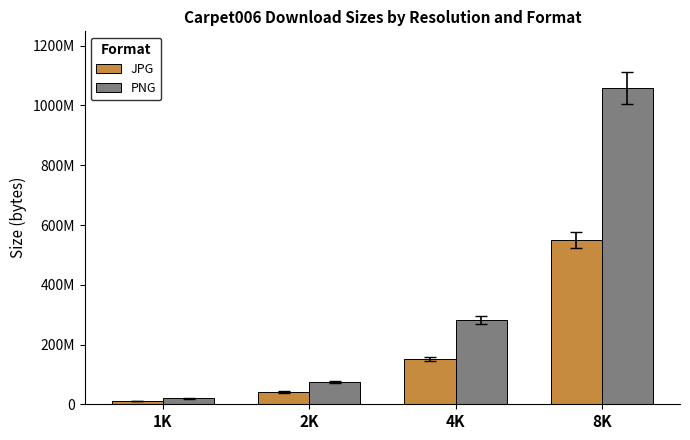

What is the lowest value of the PNG series?

19503230